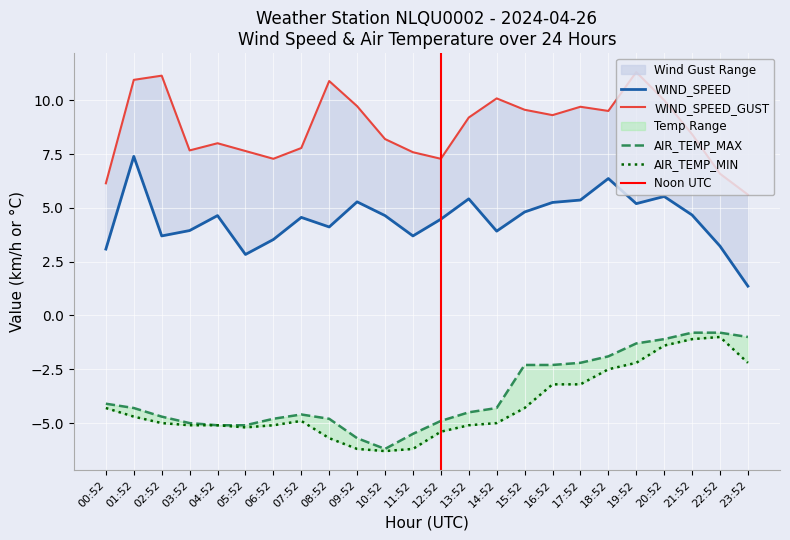

What position from the left is 01:52?

2